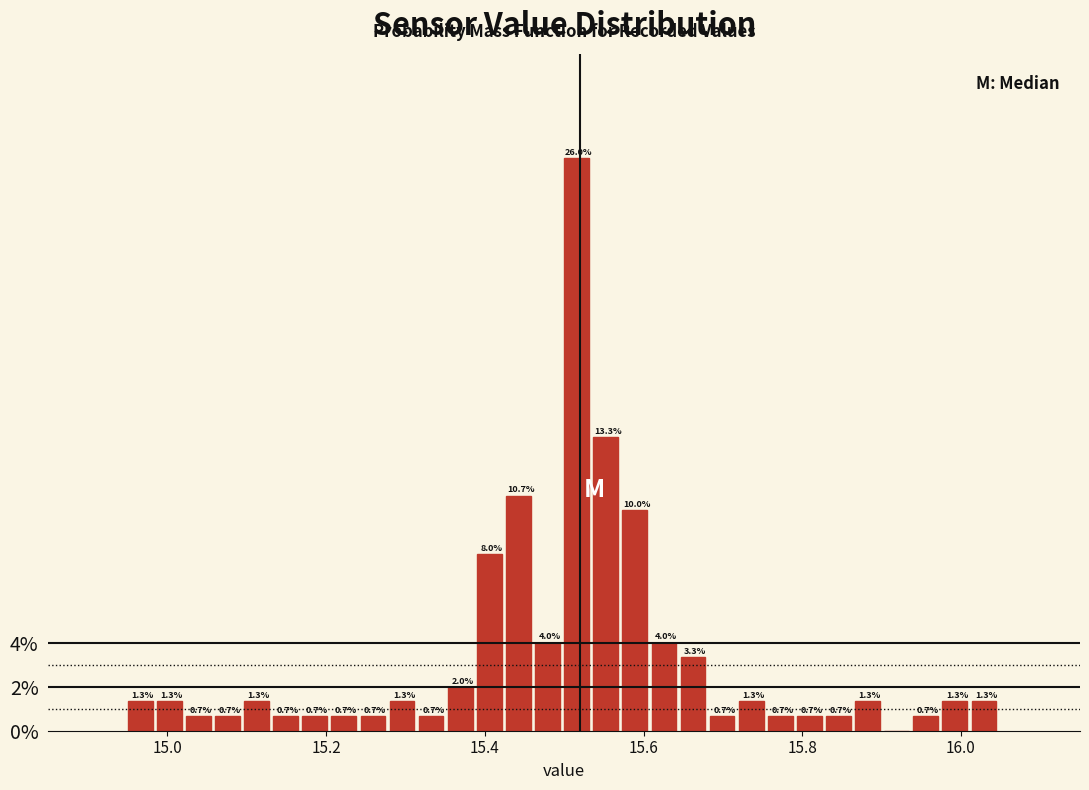

Read against the x-axis, roughly where is the centre of the tallest bar?

15.52